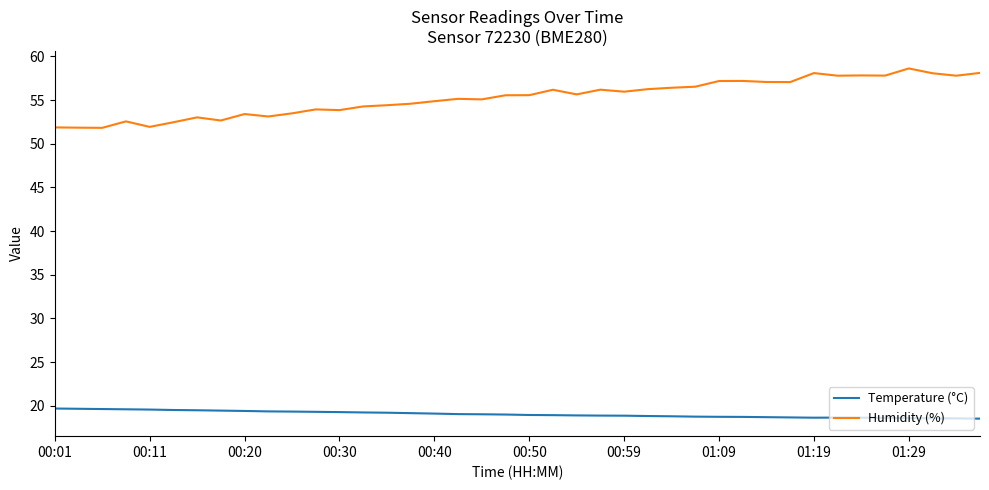

Is this an area chart (filled region under the line)?

No